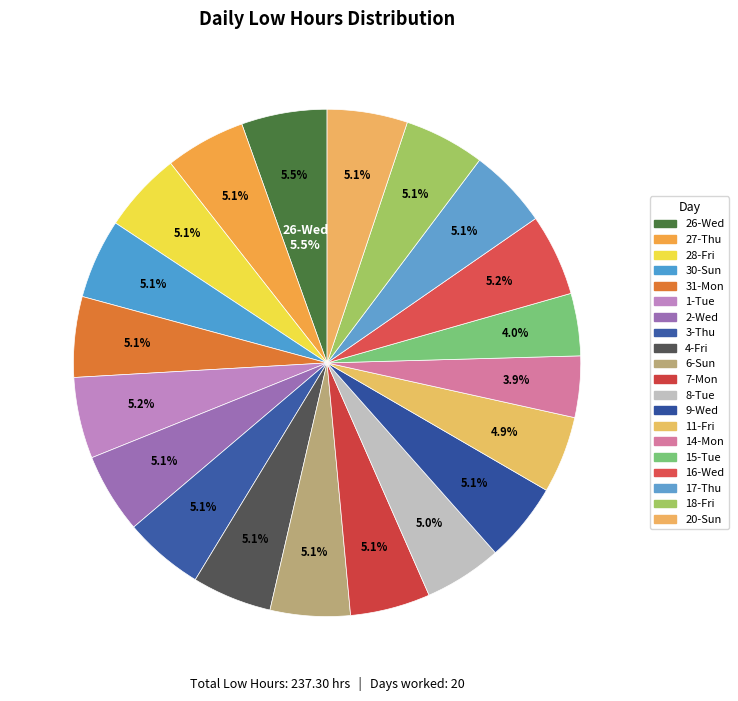

What percentage is the 30-Sun slice, to the nearest percent?

5%